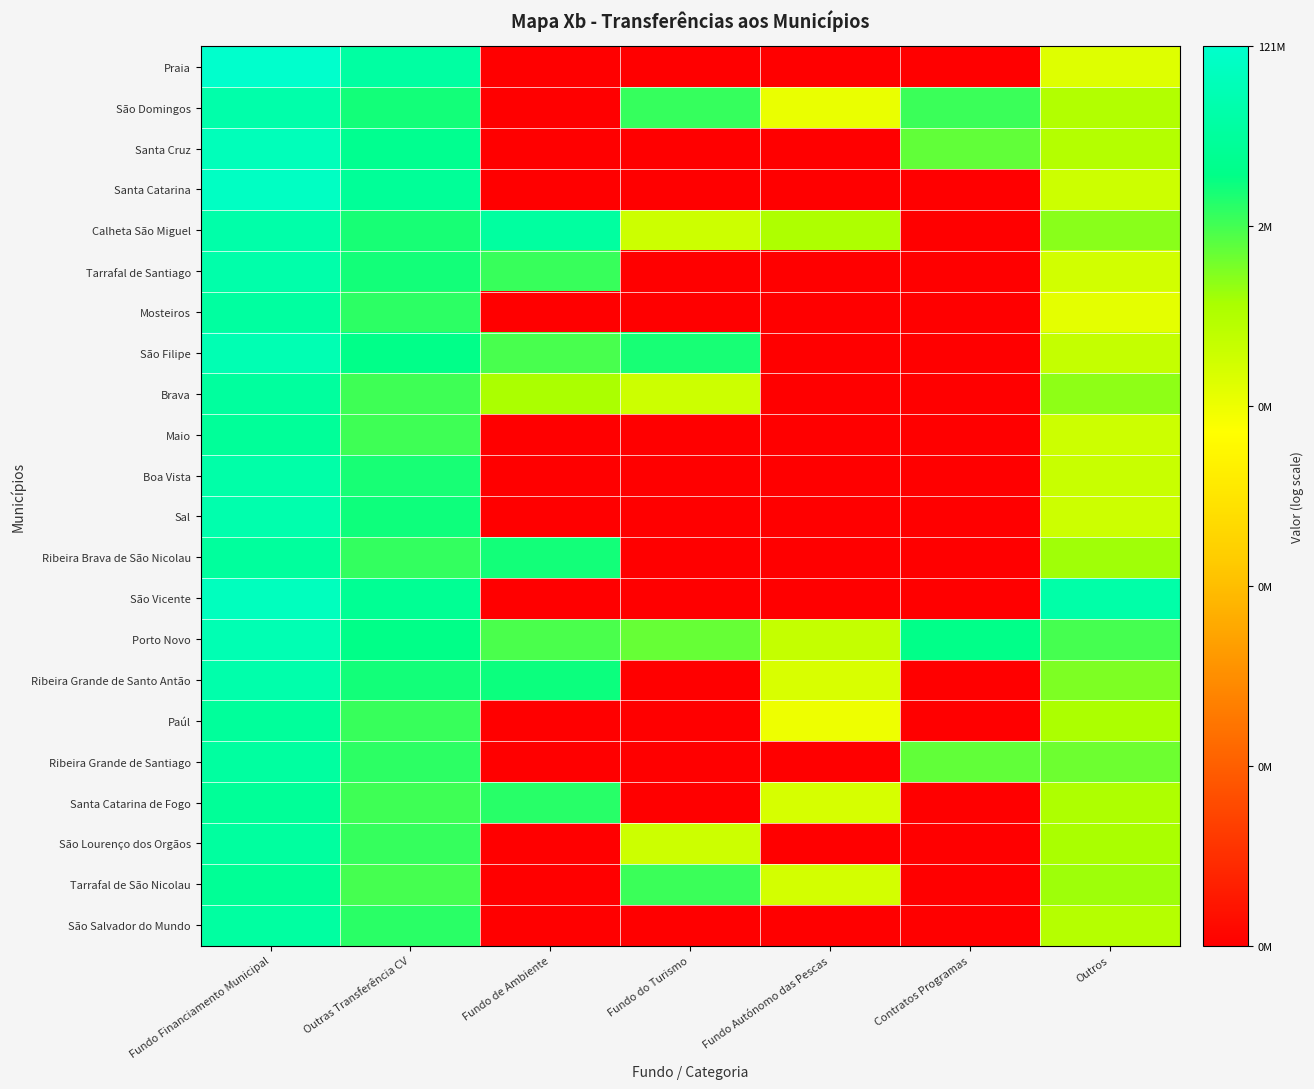

List the series in order of their peak value, highest first.

Praia, Santa Catarina, São Vicente, Santa Cruz, São Filipe, Porto Novo, Sal, Ribeira Grande de Santo Antão, Tarrafal de Santiago, São Domingos, Calheta São Miguel, Boa Vista, São Salvador do Mundo, Mosteiros, Ribeira Grande de Santiago, São Lourenço dos Orgãos, Brava, Ribeira Brava de São Nicolau, Paúl, Maio, Santa Catarina de Fogo, Tarrafal de São Nicolau